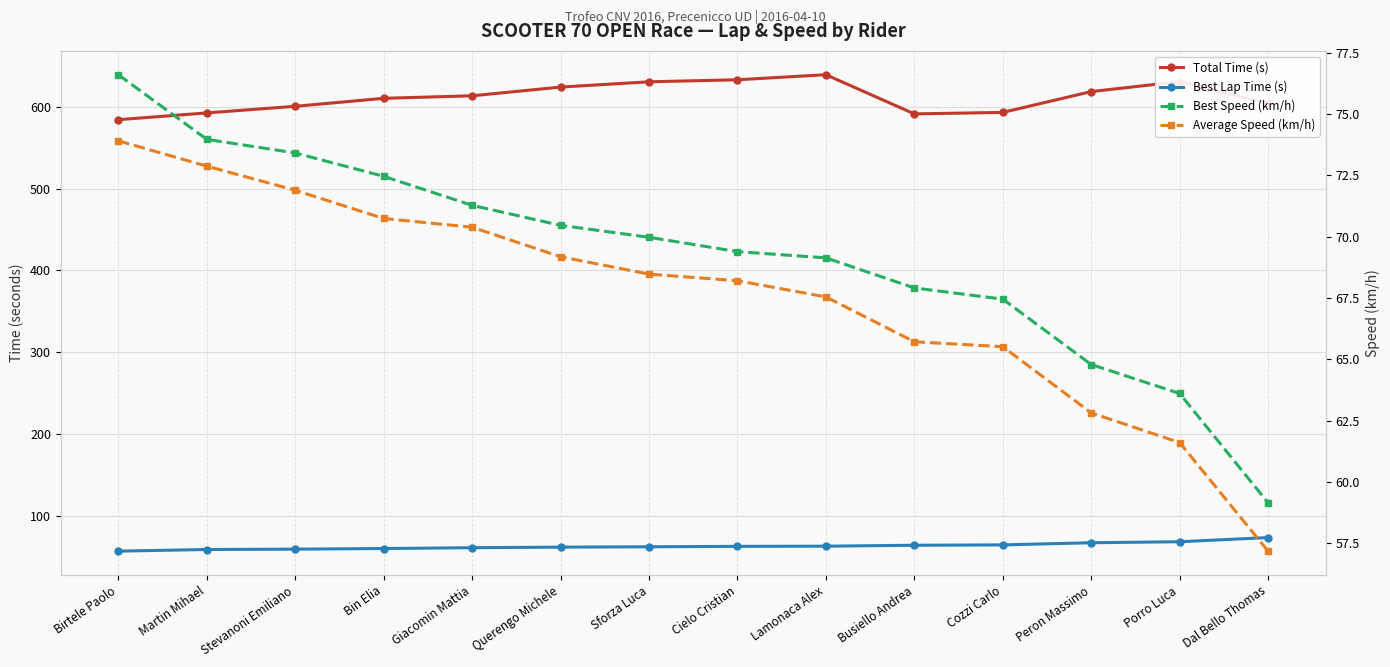

Which category has the lowest value across all series?

Birtele Paolo